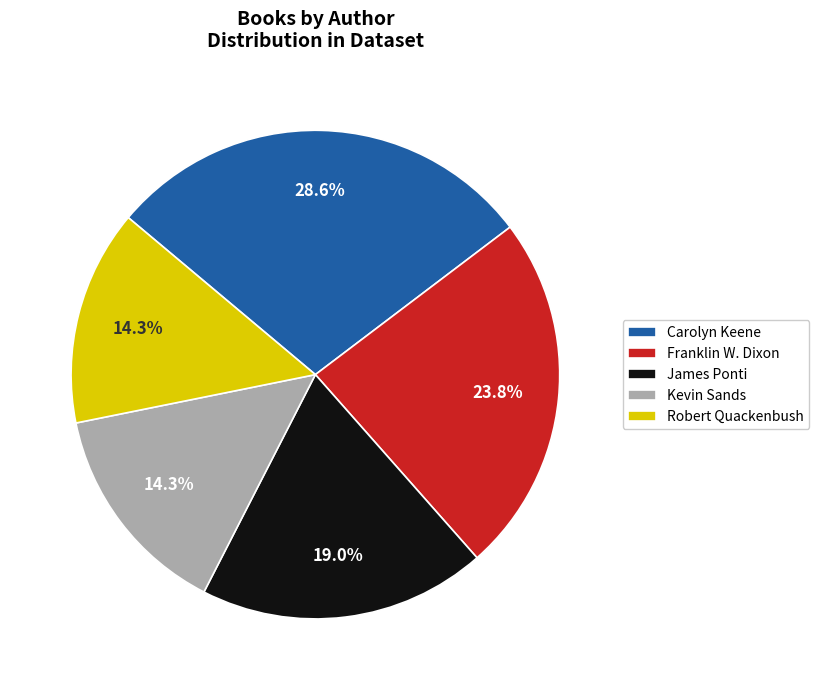

How many slices are in this pie chart?

5